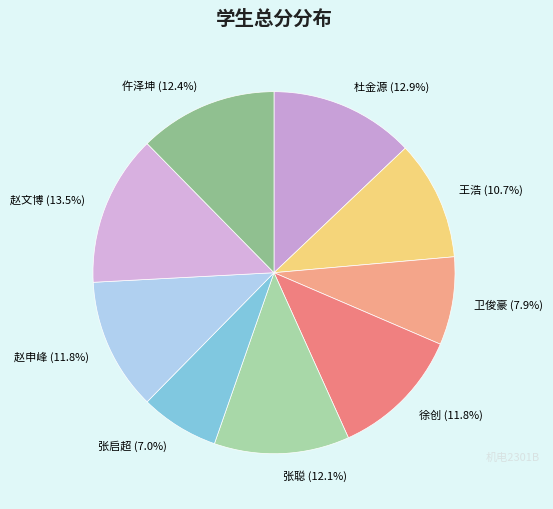

Does any single category account for the majority?

No